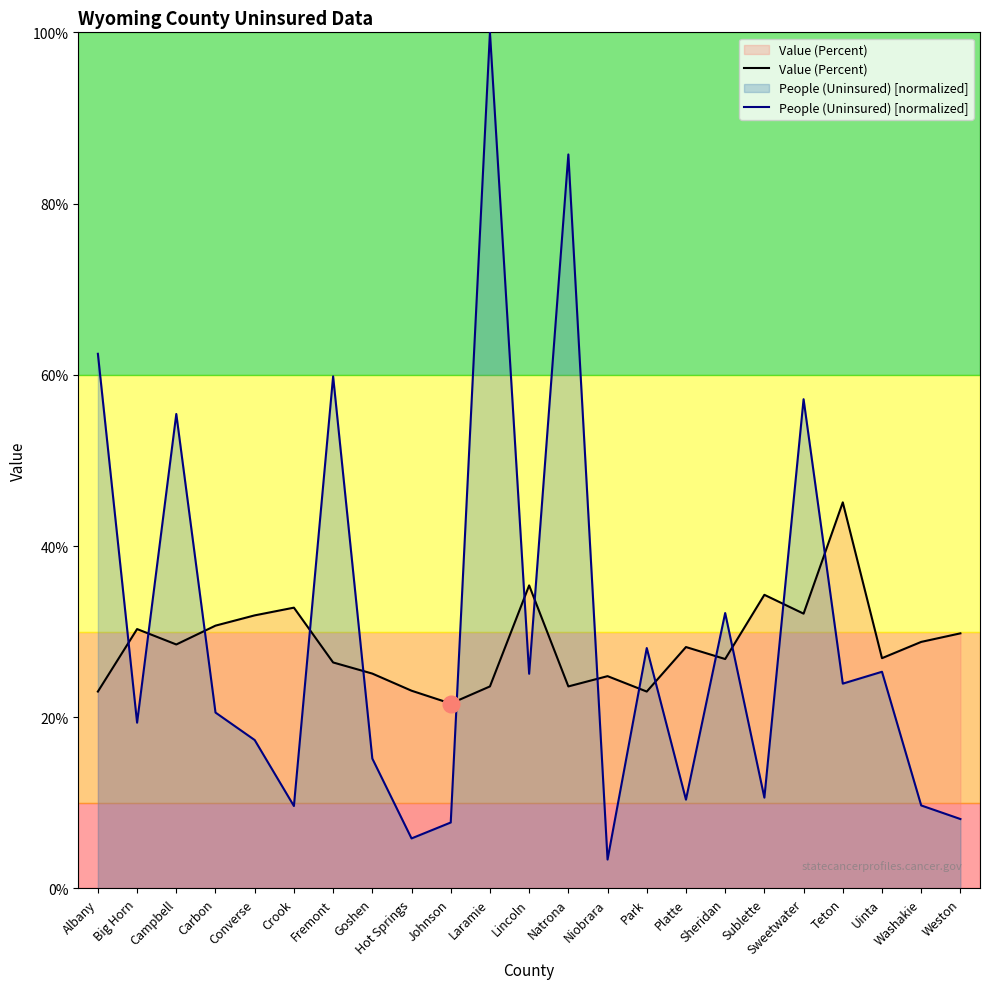

What is the smallest value displayed?

3.4